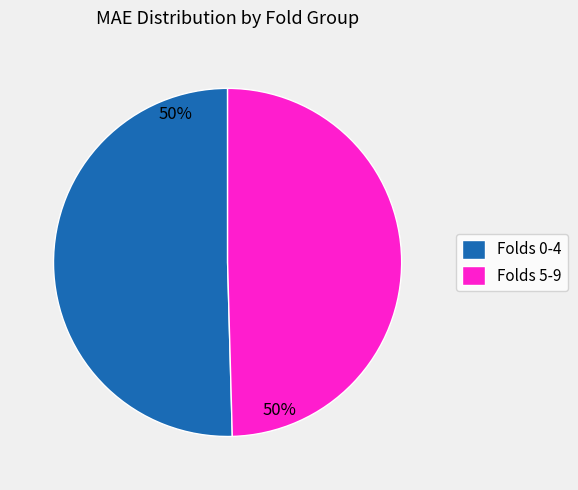

To the nearest percent, what is the combined percentage of Folds 5-9 and Folds 0-4?

100%